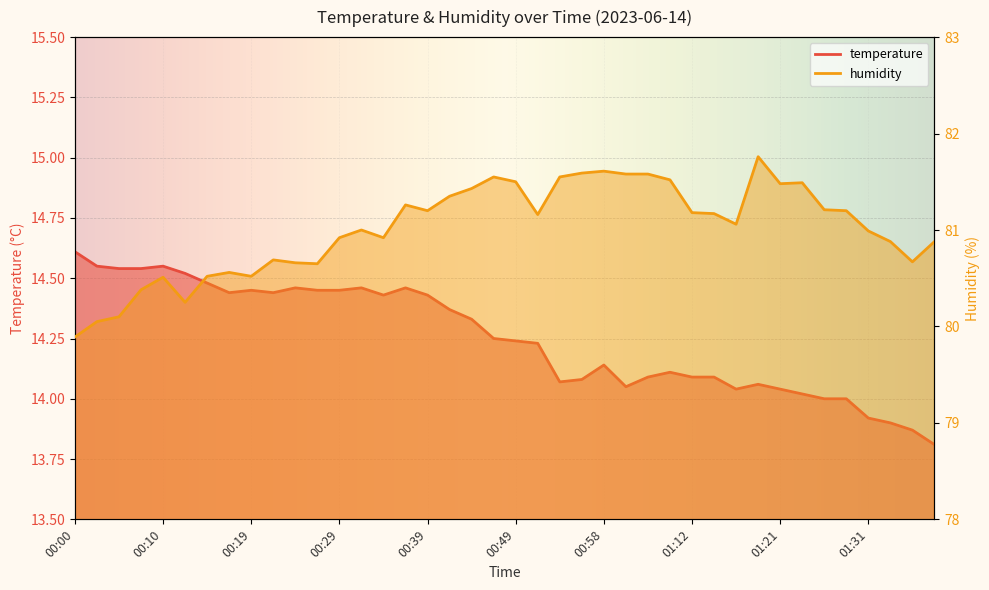

Rank the categories by temperature value from lowest to highest.

01:39, 01:36, 01:34, 01:31, 01:26, 01:29, 01:24, 01:16, 01:21, 01:01, 01:19, 00:54, 00:56, 01:03, 01:12, 01:14, 01:06, 00:58, 00:51, 00:49, 00:46, 00:44, 00:41, 00:34, 00:39, 00:17, 00:22, 00:19, 00:27, 00:29, 00:24, 00:32, 00:37, 00:15, 00:12, 00:05, 00:07, 00:02, 00:10, 00:00